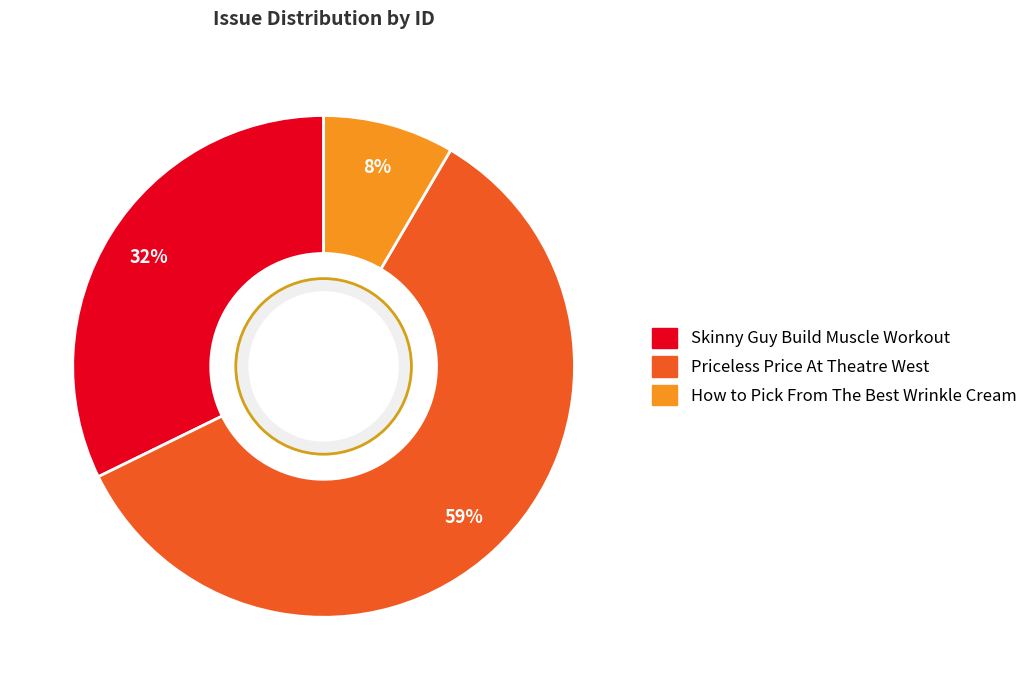

How many slices are in this pie chart?

3